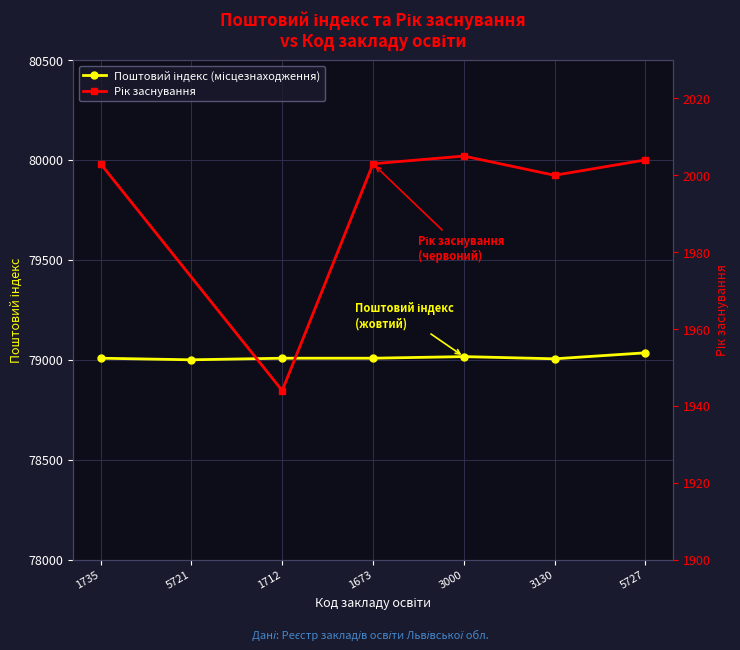

Is this an area chart (filled region under the line)?

No